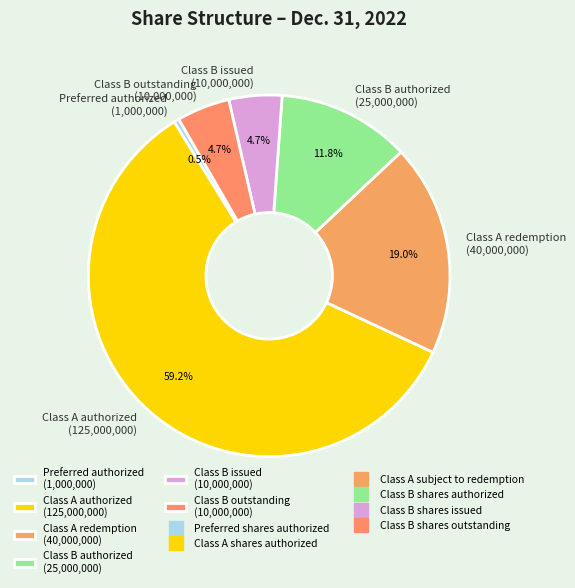

Is there a majority slice in this chart?

Yes